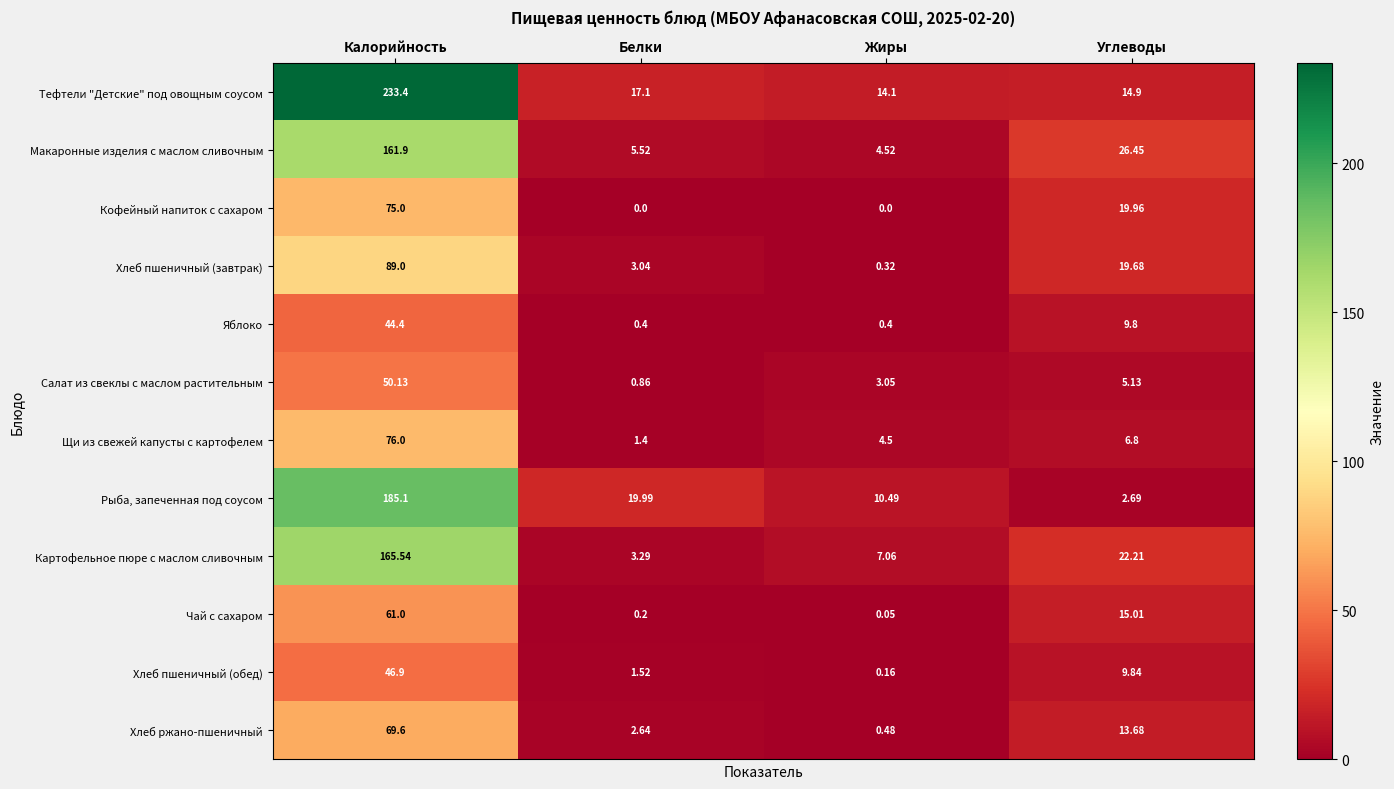

Where is Картофельное пюре с маслом сливочным nearest to the value 84?

Углеводы